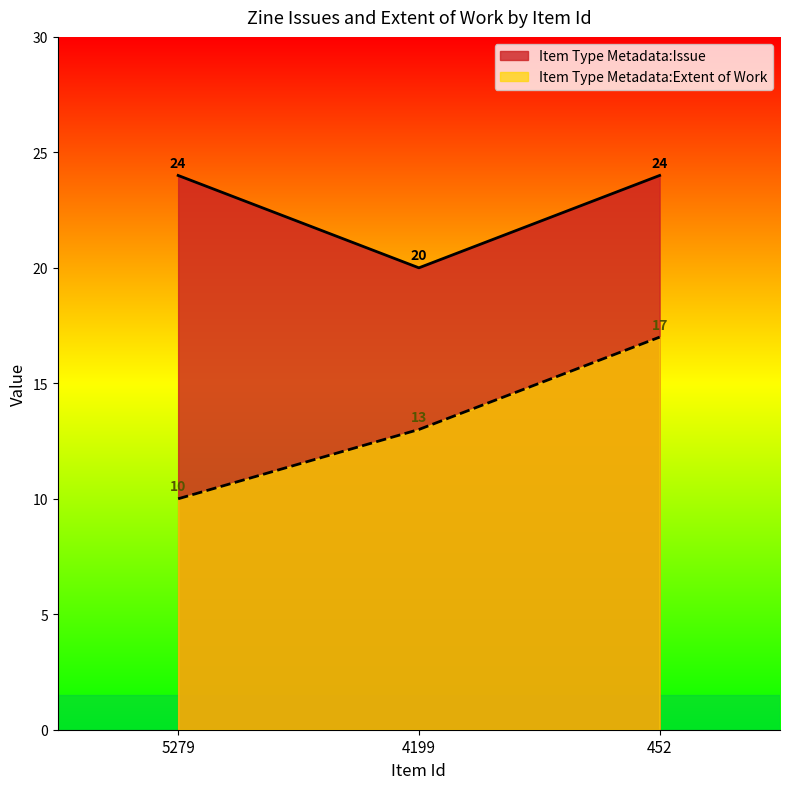

Rank the categories by Item Type Metadata:Extent of Work value from highest to lowest.

452, 4199, 5279